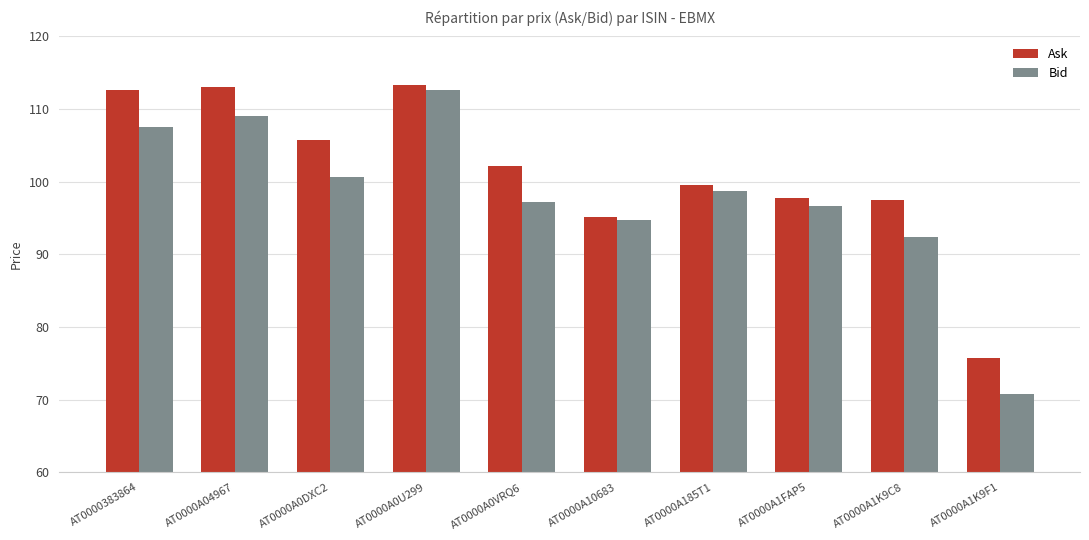

What is the smallest value displayed?

70.7